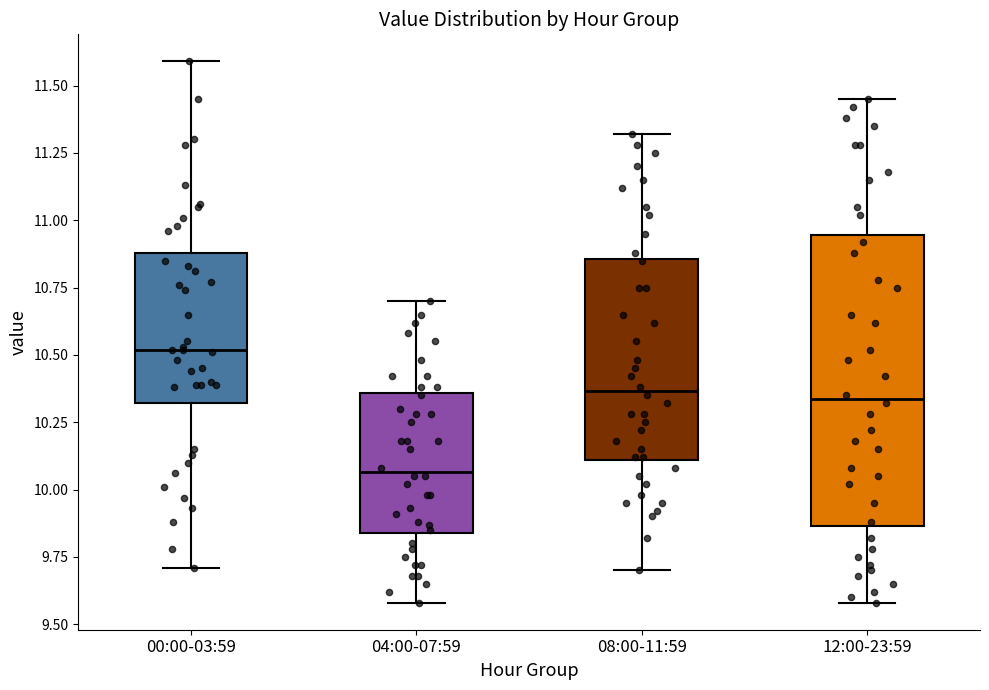

Reading left to right, transcribe this box plot: for each box, give where its median line is, the range the box spans, and where its two whiskers end, as read against the y-axis. The values are not printed on the chart, so give them approximately, as read against the axis.

00:00-03:59: median 10.50, box 10.30 to 10.90, whiskers 9.70 to 11.60
04:00-07:59: median 10.05, box 9.85 to 10.35, whiskers 9.60 to 10.70
08:00-11:59: median 10.35, box 10.10 to 10.85, whiskers 9.70 to 11.30
12:00-23:59: median 10.35, box 9.85 to 10.95, whiskers 9.60 to 11.45